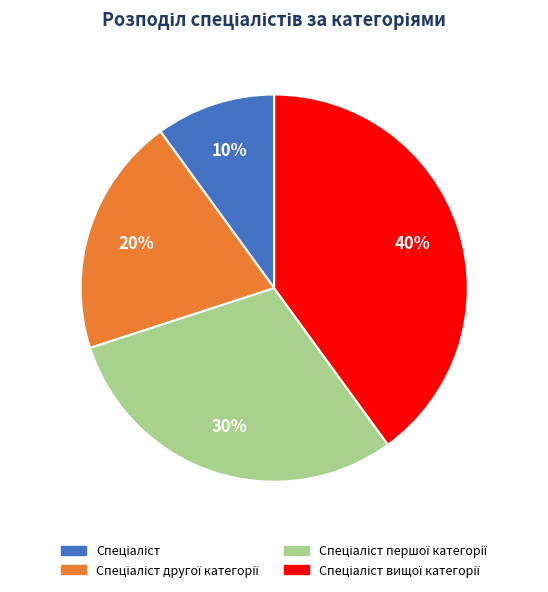

Does any single category account for the majority?

No